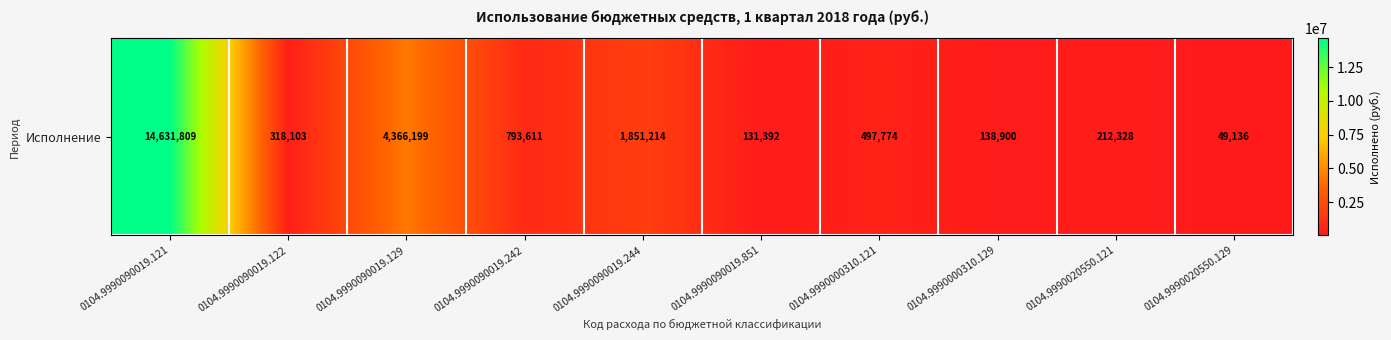

List the labels in order of value, largest first.

0104.9990090019.121, 0104.9990090019.129, 0104.9990090019.244, 0104.9990090019.242, 0104.9990000310.121, 0104.9990090019.122, 0104.9990020550.121, 0104.9990000310.129, 0104.9990090019.851, 0104.9990020550.129